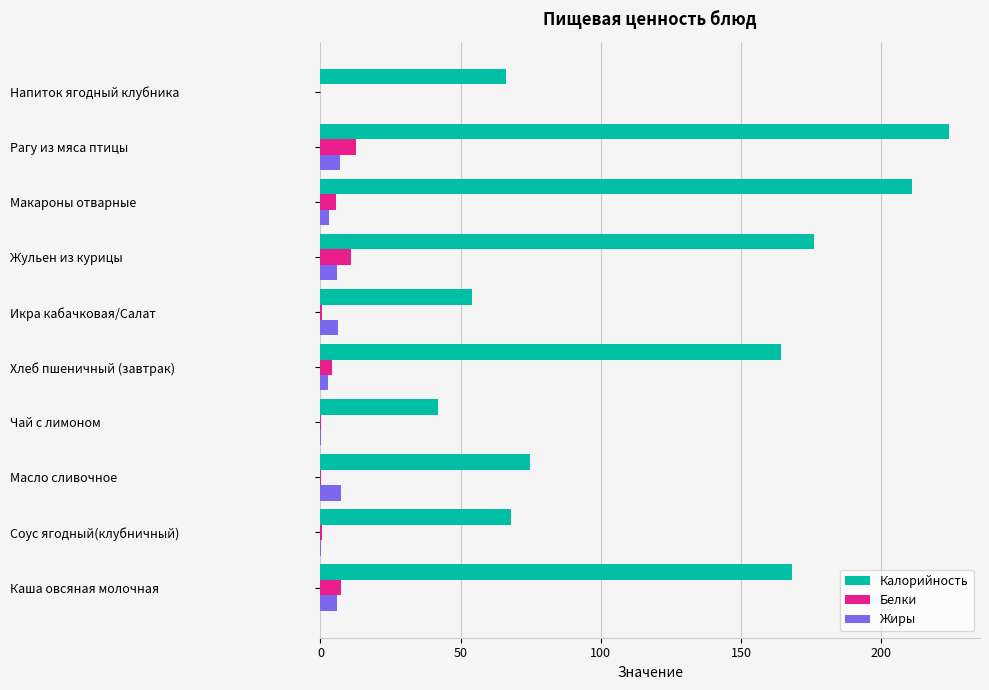

What is the average value of the Жиры series?

3.8